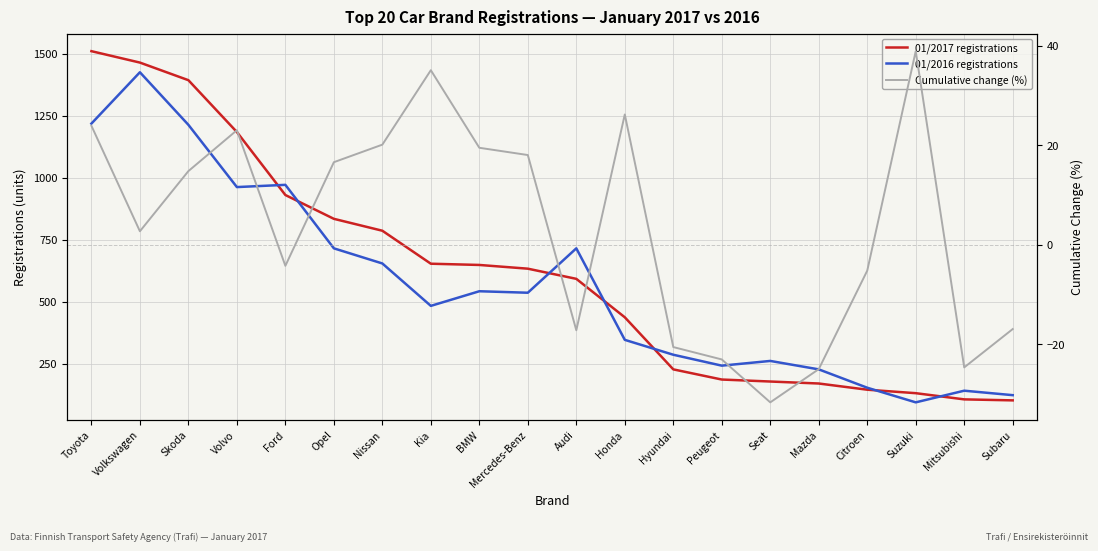

What is the spread (max minus min) of values at Mitsubishi?

166.7